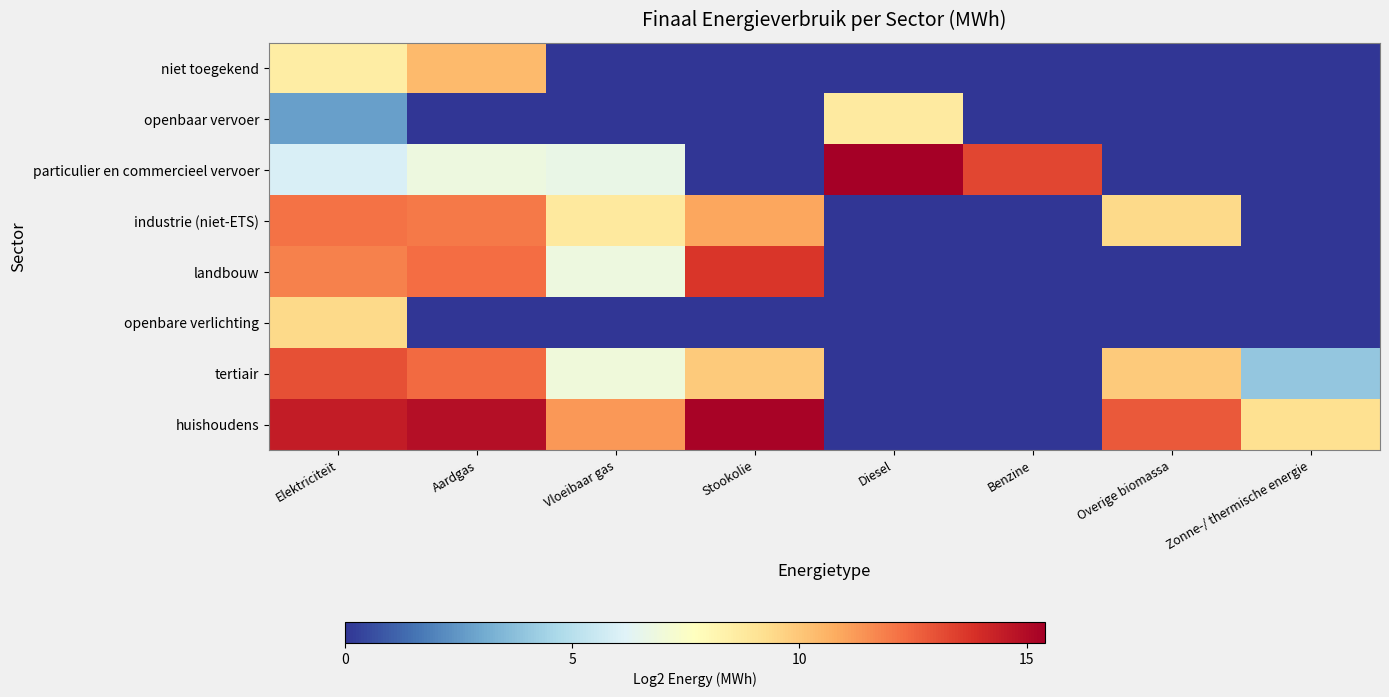

Reading left to right, transcribe all the data shown in this chart.

huishoudens: Elektriciteit=14.4	Aardgas=14.9	Vloeibaar gas=11.3	Stookolie=15.3	Diesel=0.0	Benzine=0.0	Overige biomassa=12.8	Zonne-/ thermische energie=9.2
tertiair: Elektriciteit=13.0	Aardgas=12.4	Vloeibaar gas=6.9	Stookolie=9.9	Diesel=0.0	Benzine=0.0	Overige biomassa=9.9	Zonne-/ thermische energie=4.0
openbare verlichting: Elektriciteit=9.4	Aardgas=0.0	Vloeibaar gas=0.0	Stookolie=0.0	Diesel=0.0	Benzine=0.0	Overige biomassa=0.0	Zonne-/ thermische energie=0.0
landbouw: Elektriciteit=11.8	Aardgas=12.3	Vloeibaar gas=6.9	Stookolie=13.7	Diesel=0.0	Benzine=0.0	Overige biomassa=0.0	Zonne-/ thermische energie=0.0
industrie (niet-ETS): Elektriciteit=12.2	Aardgas=12.0	Vloeibaar gas=8.8	Stookolie=10.9	Diesel=0.0	Benzine=0.0	Overige biomassa=9.4	Zonne-/ thermische energie=0.0
particulier en commercieel vervoer: Elektriciteit=6.0	Aardgas=6.8	Vloeibaar gas=6.6	Stookolie=0.0	Diesel=15.4	Benzine=13.3	Overige biomassa=0.0	Zonne-/ thermische energie=0.0
openbaar vervoer: Elektriciteit=2.7	Aardgas=0.0	Vloeibaar gas=0.0	Stookolie=0.0	Diesel=8.7	Benzine=0.0	Overige biomassa=0.0	Zonne-/ thermische energie=0.0
niet toegekend: Elektriciteit=8.6	Aardgas=10.4	Vloeibaar gas=0.0	Stookolie=0.0	Diesel=0.0	Benzine=0.0	Overige biomassa=0.0	Zonne-/ thermische energie=0.0